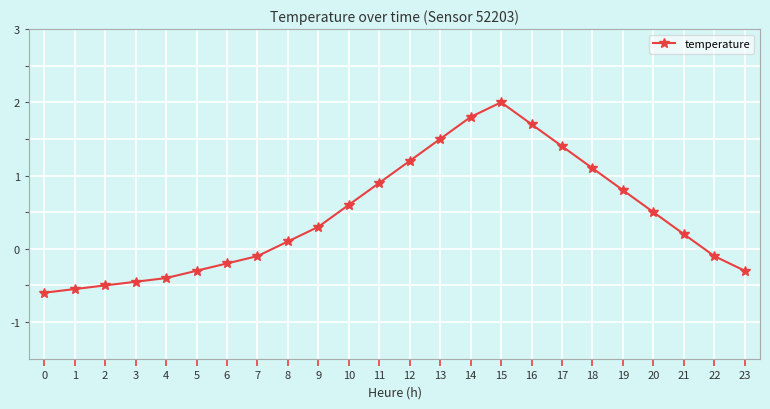

What is the value of the 10th point from the left?

0.3